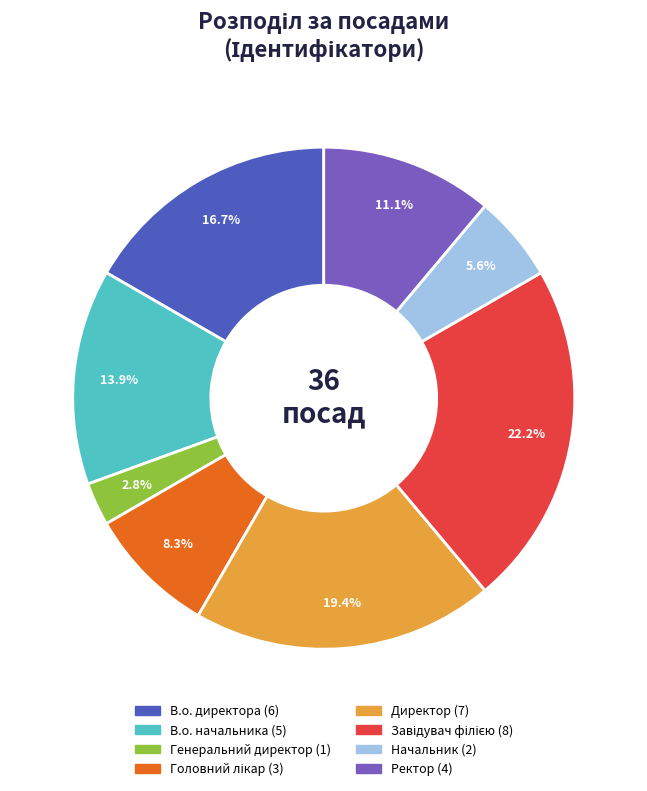

To the nearest percent, what is the average slice percentage?

12%